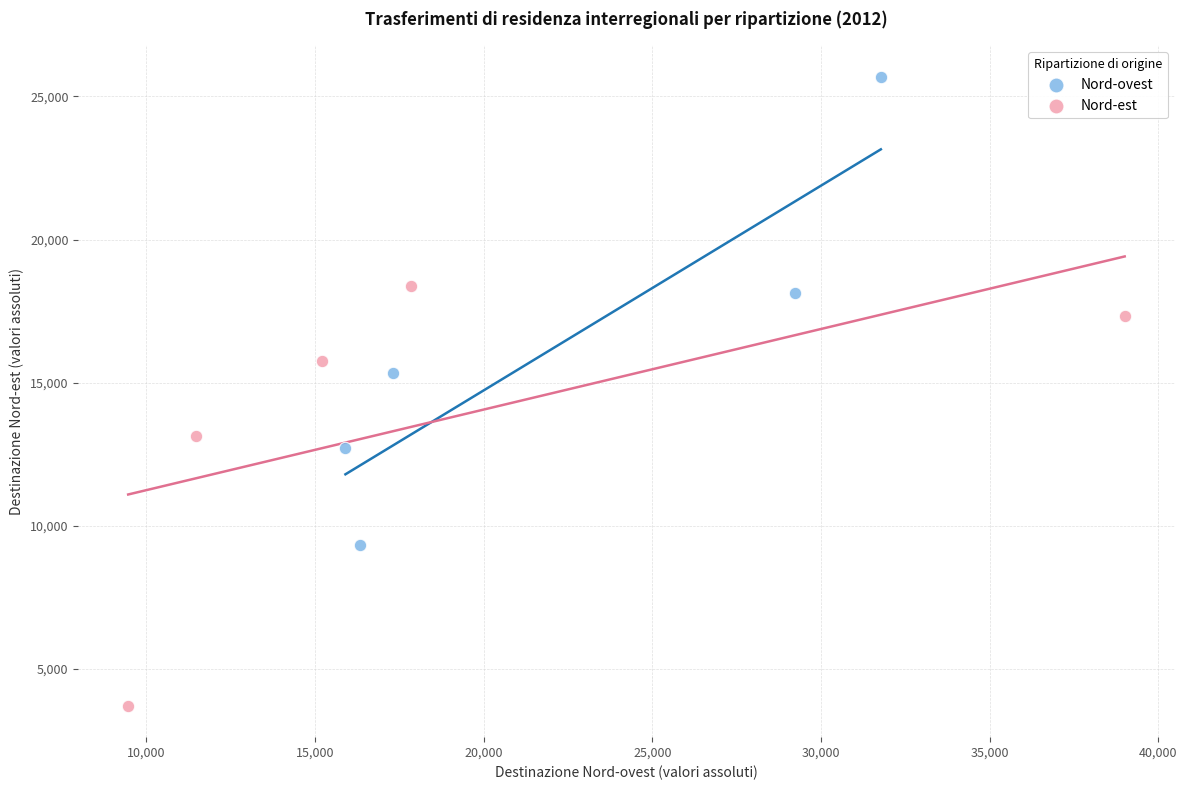

Which series has the largest Y range (max minus min)?

Nord-ovest